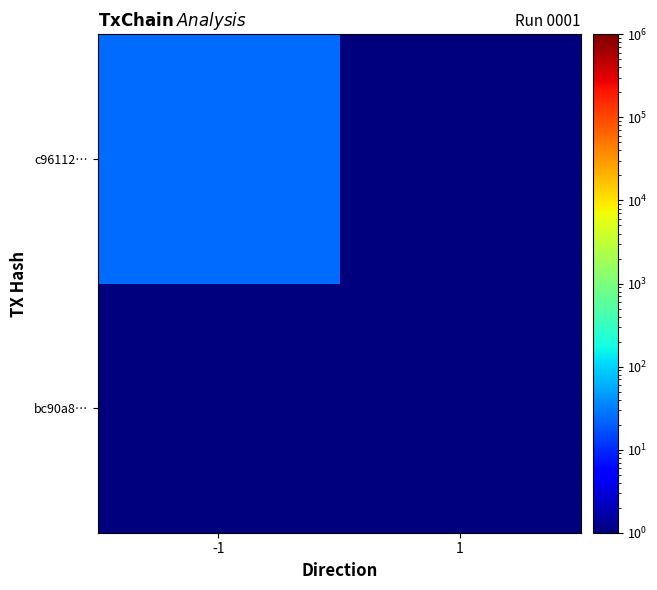

Reading left to right, what are all the values shown in this chart?

bc90a8…: -1=0.0	1=0.0
c96112…: -1=25.0	1=0.0